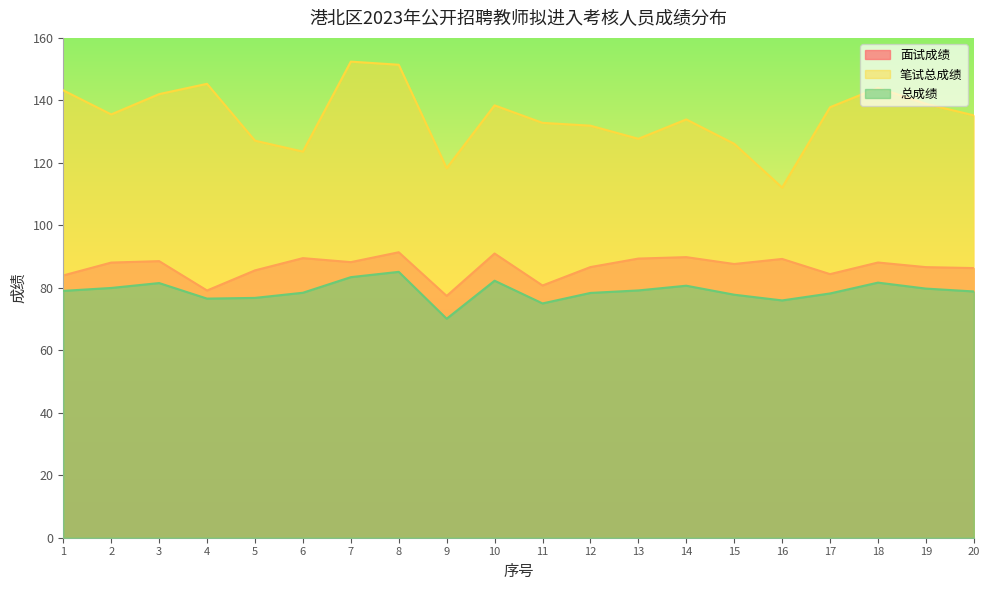

True or false: 笔试总成绩 has more than 2 interior local peaks.

True